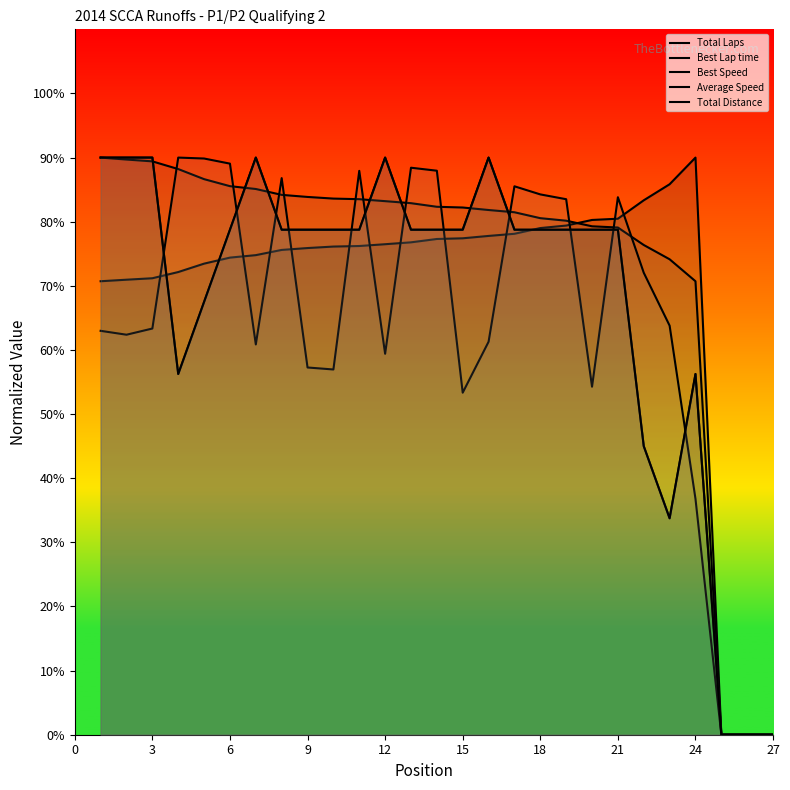

True or false: Average Speed and Best Speed cross at least once.

True